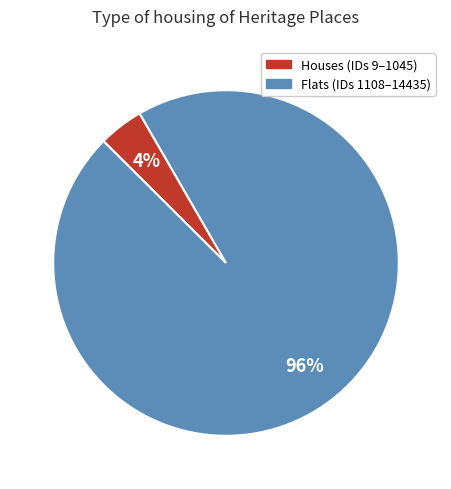

What is the smallest slice in the pie chart?

Houses (IDs 9–1045)